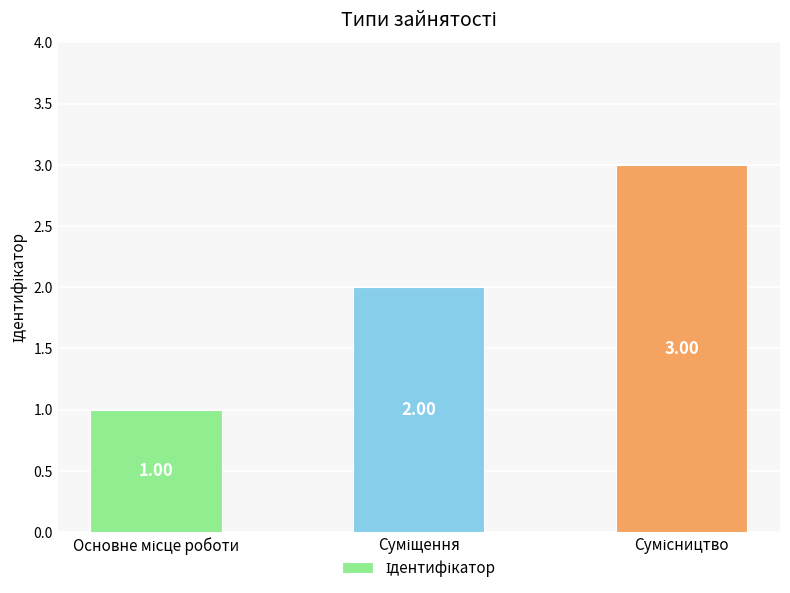

The value at Сумісництво is 1. True or false?

False